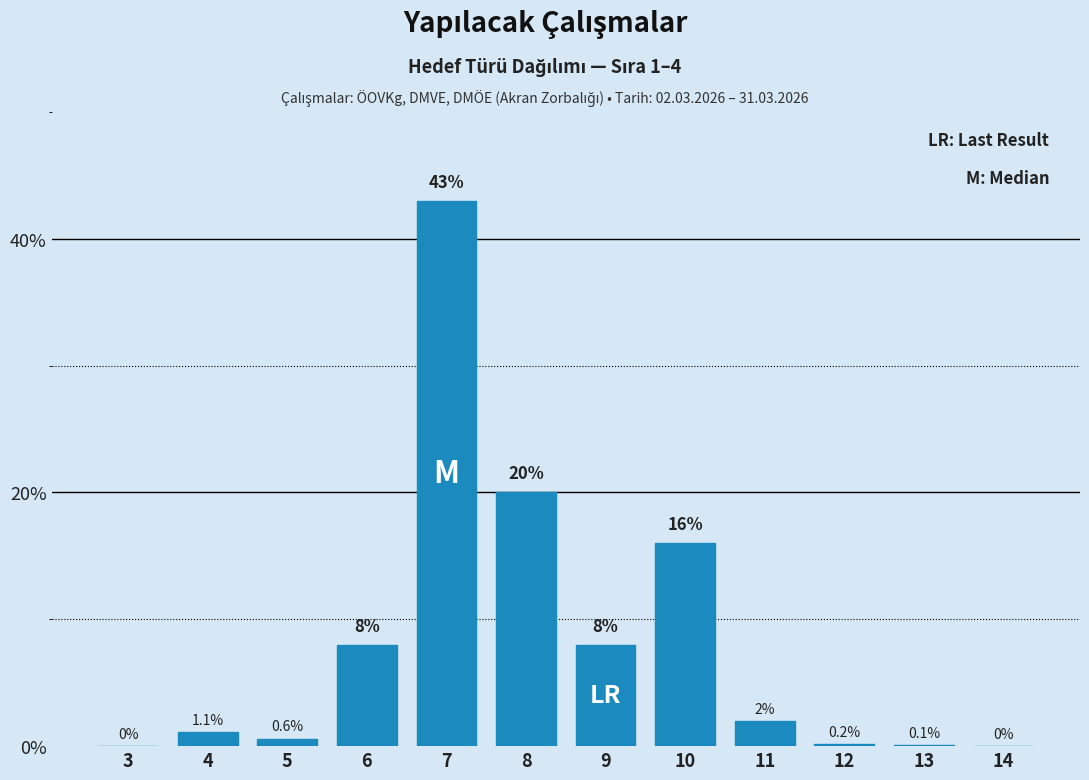

Reading left to right, transcribe all the data shown in this chart.

3=0.0	4=1.1	5=0.6	6=8.0	7=43.0	8=20.0	9=8.0	10=16.0	11=2.0	12=0.2	13=0.1	14=0.0